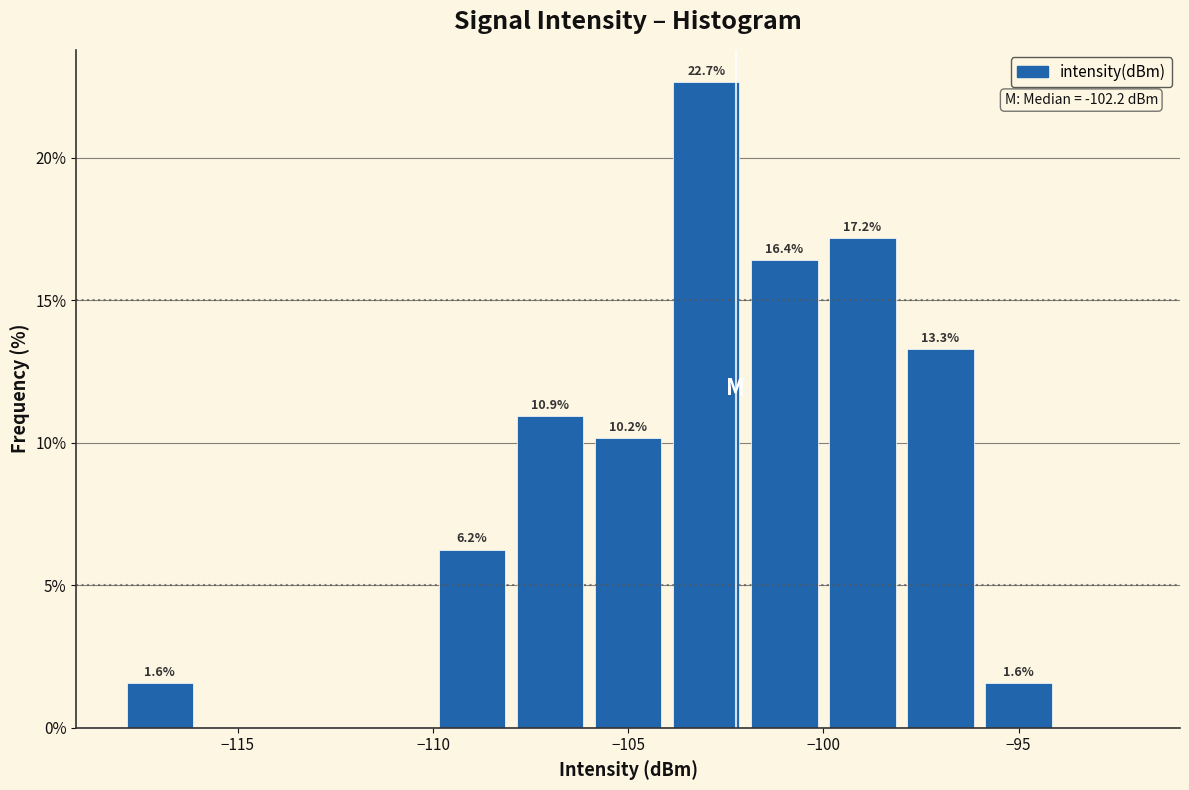

Which range on the x-axis has the tallest bar?

-104 to -102